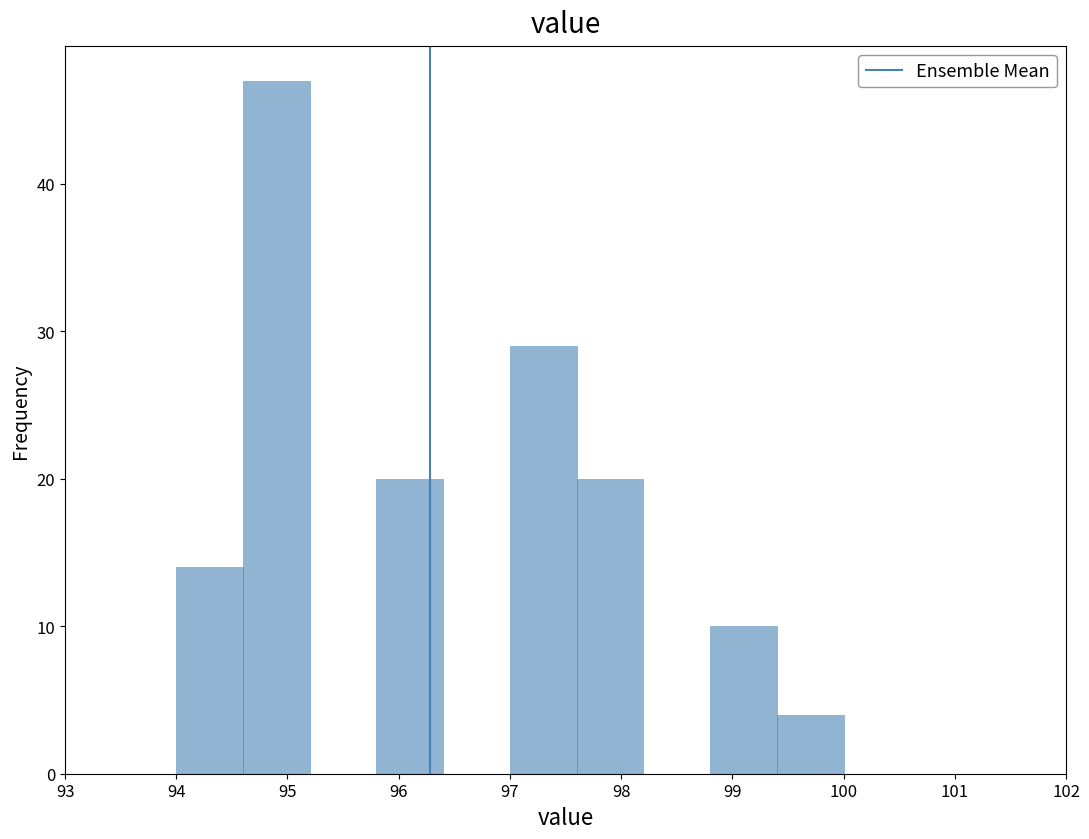

How tall is the bar that spans 97.0 to 97.6 on the x-axis? The values are not printed on the chart, so give them approximately, as read against the axis.

29